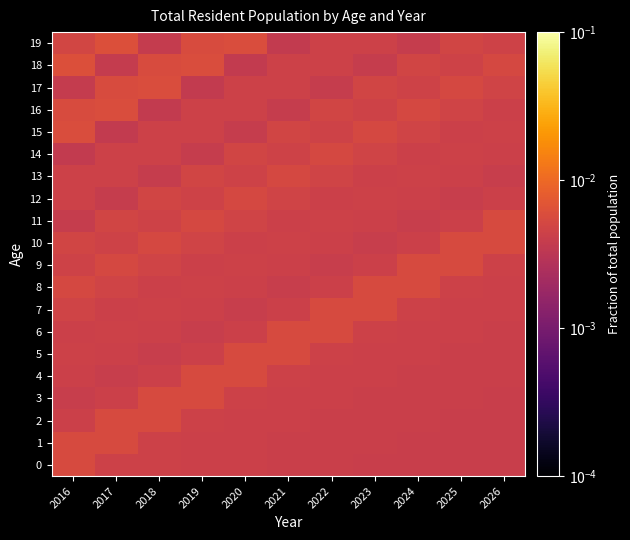

Reading left to right, list all the values displayed in this chart.

0: 2016=0.0	2017=0.0	2018=0.0	2019=0.0	2020=0.0	2021=0.0	2022=0.0	2023=0.0	2024=0.0	2025=0.0	2026=0.0
1: 2016=0.0	2017=0.0	2018=0.0	2019=0.0	2020=0.0	2021=0.0	2022=0.0	2023=0.0	2024=0.0	2025=0.0	2026=0.0
2: 2016=0.0	2017=0.0	2018=0.0	2019=0.0	2020=0.0	2021=0.0	2022=0.0	2023=0.0	2024=0.0	2025=0.0	2026=0.0
3: 2016=0.0	2017=0.0	2018=0.0	2019=0.0	2020=0.0	2021=0.0	2022=0.0	2023=0.0	2024=0.0	2025=0.0	2026=0.0
4: 2016=0.0	2017=0.0	2018=0.0	2019=0.0	2020=0.0	2021=0.0	2022=0.0	2023=0.0	2024=0.0	2025=0.0	2026=0.0
5: 2016=0.0	2017=0.0	2018=0.0	2019=0.0	2020=0.0	2021=0.0	2022=0.0	2023=0.0	2024=0.0	2025=0.0	2026=0.0
6: 2016=0.0	2017=0.0	2018=0.0	2019=0.0	2020=0.0	2021=0.0	2022=0.0	2023=0.0	2024=0.0	2025=0.0	2026=0.0
7: 2016=0.0	2017=0.0	2018=0.0	2019=0.0	2020=0.0	2021=0.0	2022=0.0	2023=0.0	2024=0.0	2025=0.0	2026=0.0
8: 2016=0.0	2017=0.0	2018=0.0	2019=0.0	2020=0.0	2021=0.0	2022=0.0	2023=0.0	2024=0.0	2025=0.0	2026=0.0
9: 2016=0.0	2017=0.0	2018=0.0	2019=0.0	2020=0.0	2021=0.0	2022=0.0	2023=0.0	2024=0.0	2025=0.0	2026=0.0
10: 2016=0.0	2017=0.0	2018=0.0	2019=0.0	2020=0.0	2021=0.0	2022=0.0	2023=0.0	2024=0.0	2025=0.0	2026=0.0
11: 2016=0.0	2017=0.0	2018=0.0	2019=0.0	2020=0.0	2021=0.0	2022=0.0	2023=0.0	2024=0.0	2025=0.0	2026=0.0
12: 2016=0.0	2017=0.0	2018=0.0	2019=0.0	2020=0.0	2021=0.0	2022=0.0	2023=0.0	2024=0.0	2025=0.0	2026=0.0
13: 2016=0.0	2017=0.0	2018=0.0	2019=0.0	2020=0.0	2021=0.0	2022=0.0	2023=0.0	2024=0.0	2025=0.0	2026=0.0
14: 2016=0.0	2017=0.0	2018=0.0	2019=0.0	2020=0.0	2021=0.0	2022=0.0	2023=0.0	2024=0.0	2025=0.0	2026=0.0
15: 2016=0.0	2017=0.0	2018=0.0	2019=0.0	2020=0.0	2021=0.0	2022=0.0	2023=0.0	2024=0.0	2025=0.0	2026=0.0
16: 2016=0.0	2017=0.0	2018=0.0	2019=0.0	2020=0.0	2021=0.0	2022=0.0	2023=0.0	2024=0.0	2025=0.0	2026=0.0
17: 2016=0.0	2017=0.0	2018=0.0	2019=0.0	2020=0.0	2021=0.0	2022=0.0	2023=0.0	2024=0.0	2025=0.0	2026=0.0
18: 2016=0.0	2017=0.0	2018=0.0	2019=0.0	2020=0.0	2021=0.0	2022=0.0	2023=0.0	2024=0.0	2025=0.0	2026=0.0
19: 2016=0.0	2017=0.0	2018=0.0	2019=0.0	2020=0.0	2021=0.0	2022=0.0	2023=0.0	2024=0.0	2025=0.0	2026=0.0